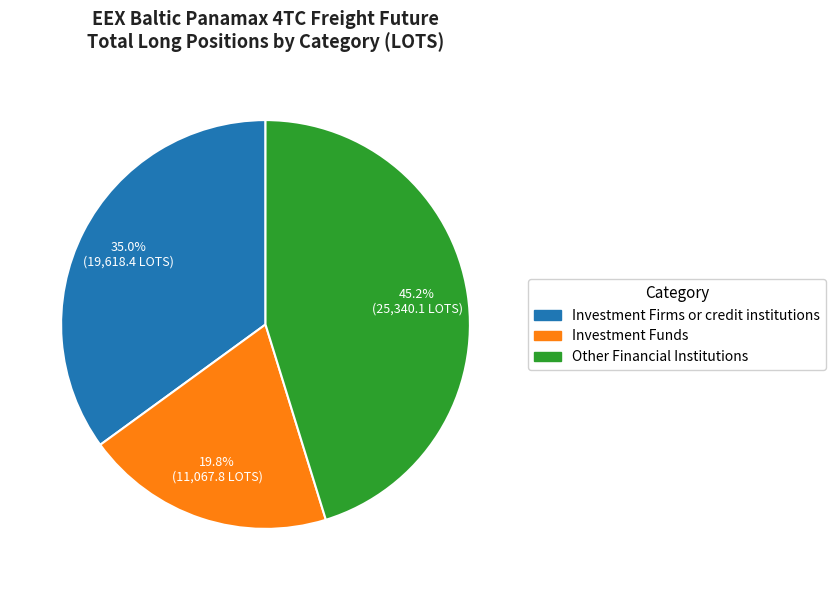

Is the sum of Investment Firms or credit institutions and Other Financial Institutions greater than half?

Yes